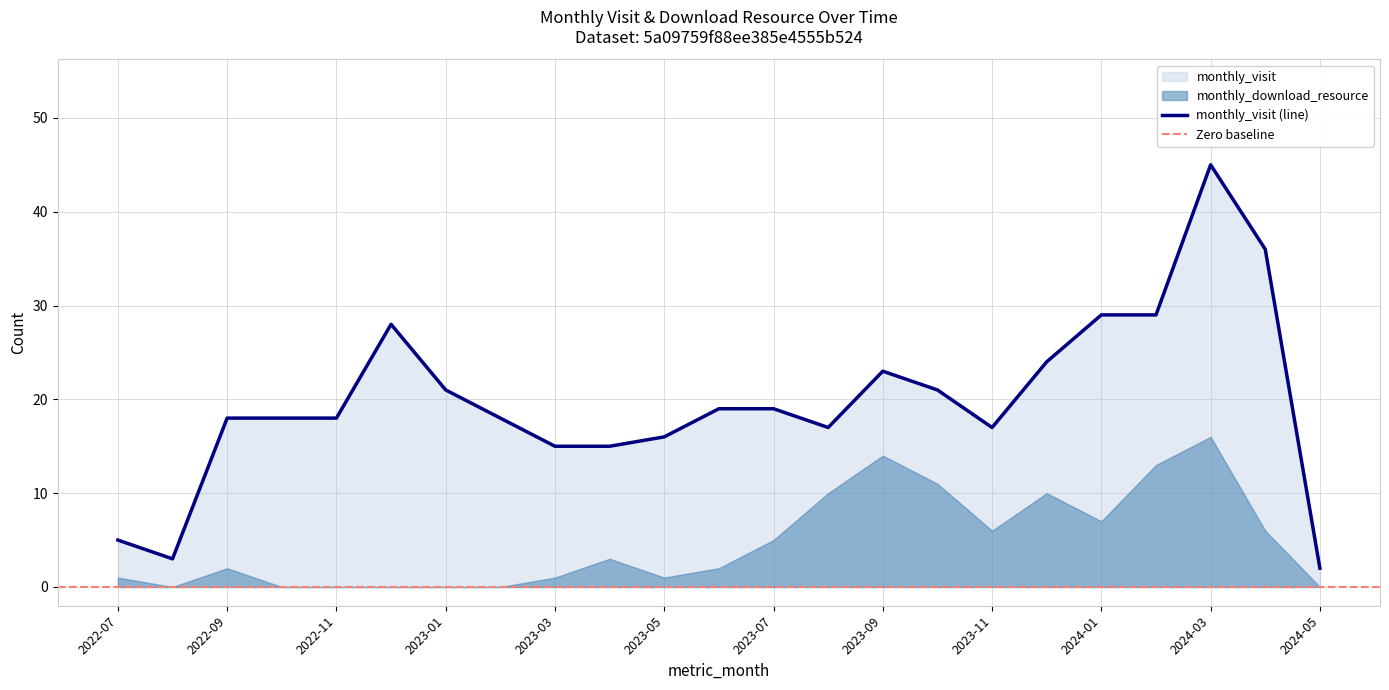

What is the change in value from 2022-08 to 2024-05?

-1